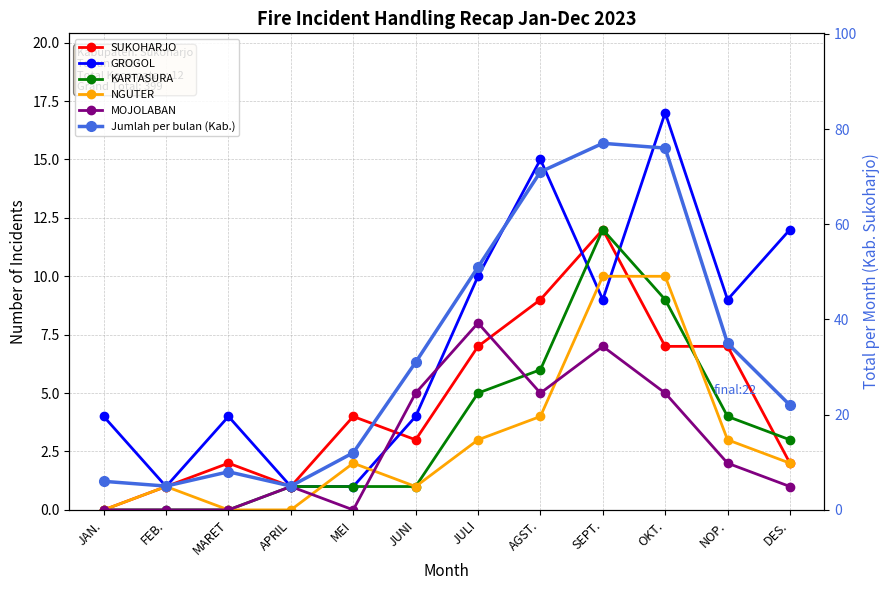

Reading right to left, what are all the values shown in this chart?

SUKOHARJO: 2	7	7	12	9	7	3	4	1	2	1	0
GROGOL: 12	9	17	9	15	10	4	1	1	4	1	4
KARTASURA: 3	4	9	12	6	5	1	1	1	0	0	0
NGUTER: 2	3	10	10	4	3	1	2	0	0	1	0
MOJOLABAN: 1	2	5	7	5	8	5	0	1	0	0	0
Jumlah per bulan (Kab.): 22	35	76	77	71	51	31	12	5	8	5	6